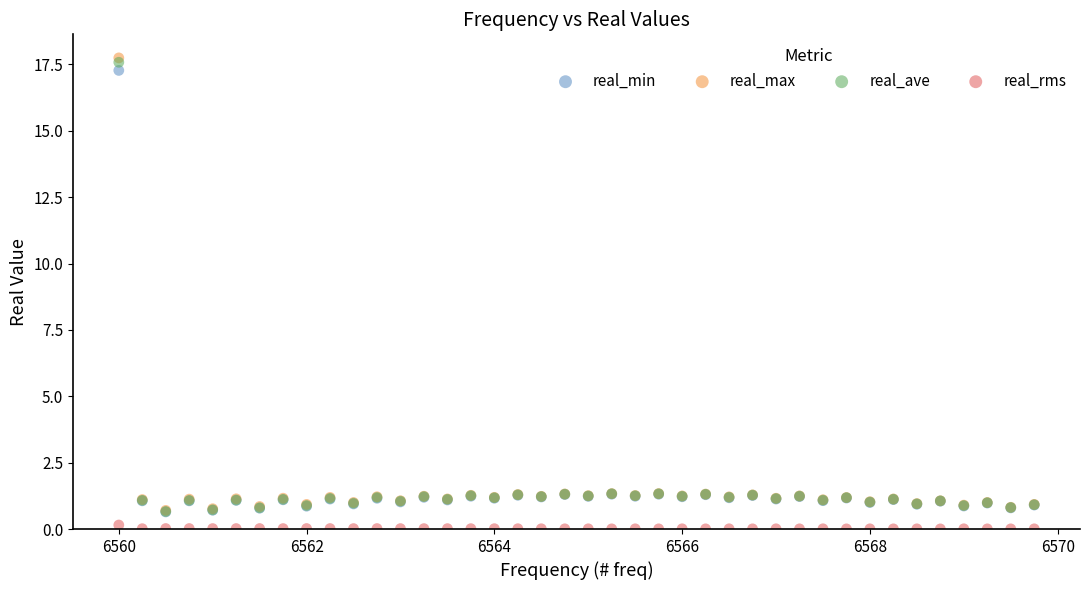

Which series contains the highest Y value?

real_max